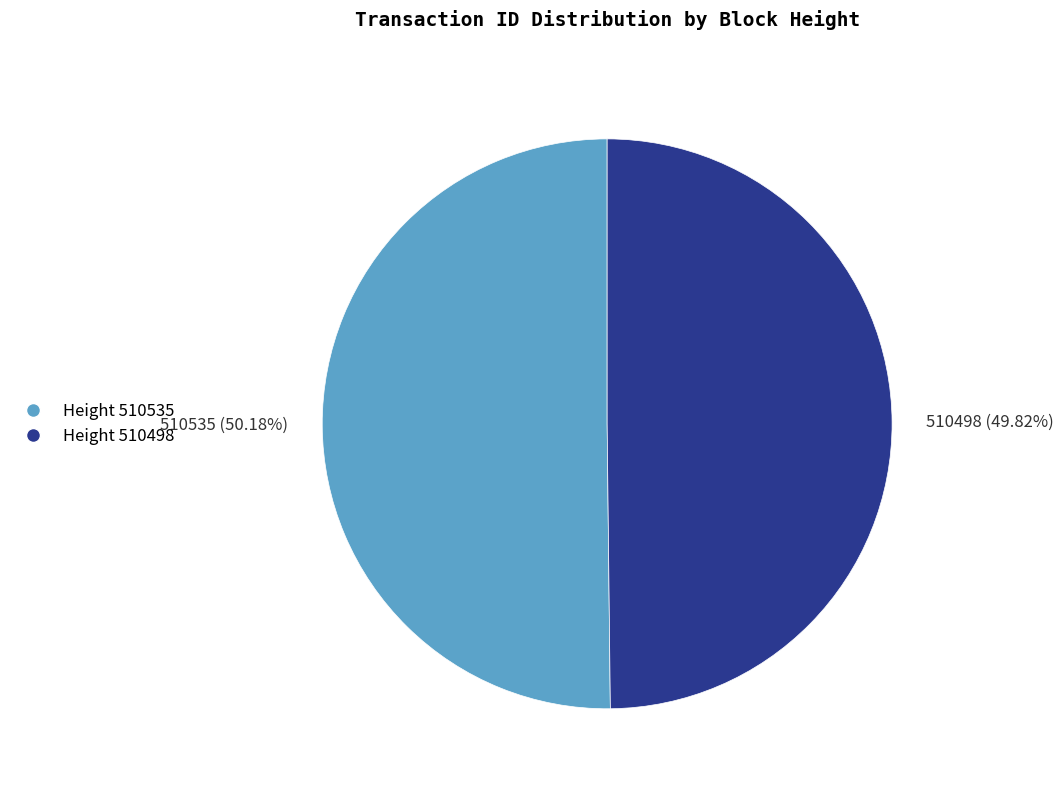

Is there a majority slice in this chart?

Yes